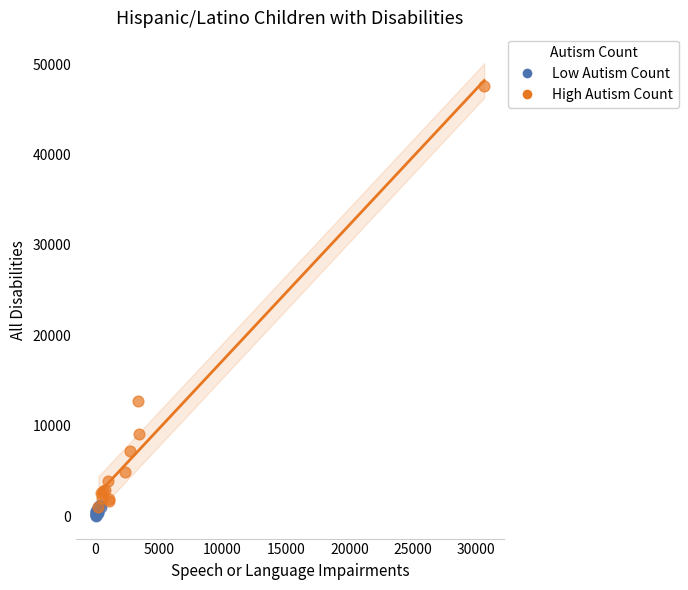

Which series contains the highest Y value?

High Autism Count